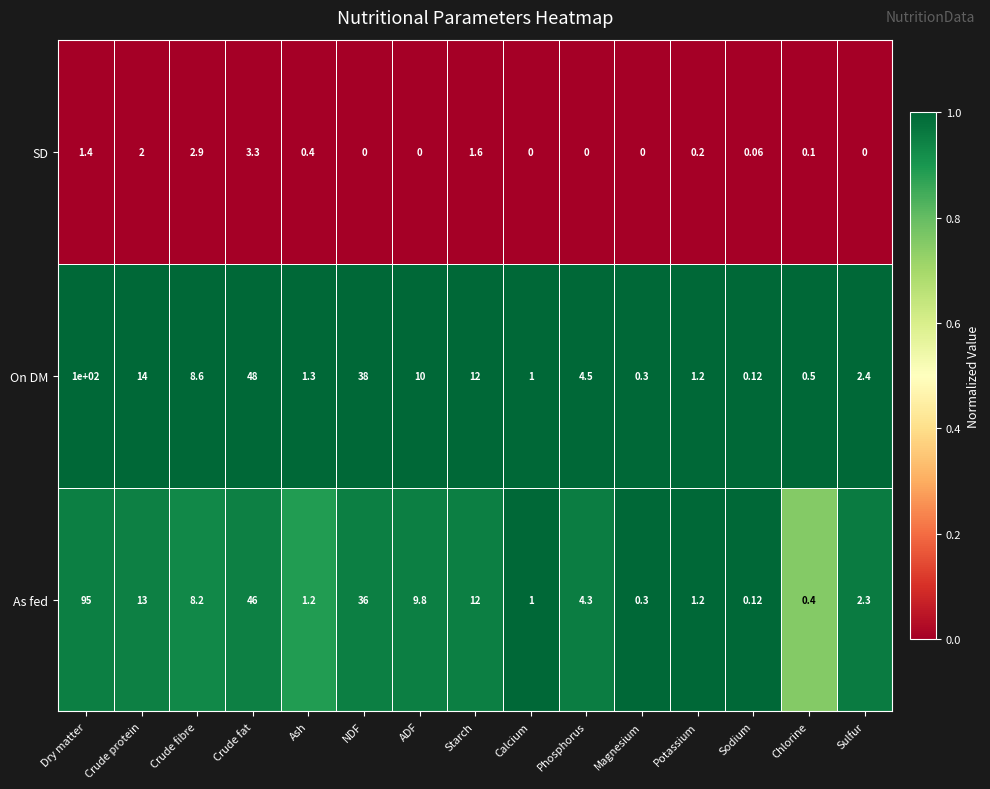

Where does the As fed series first go above 4?

Dry matter